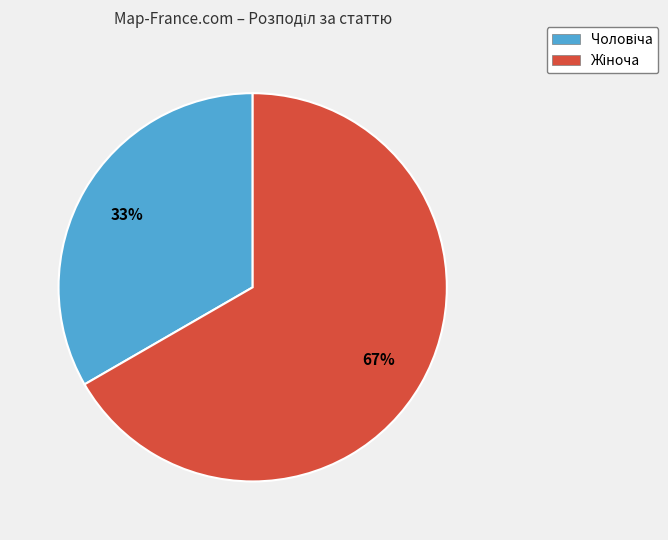

Is there any slice that represents more than half of the pie?

Yes